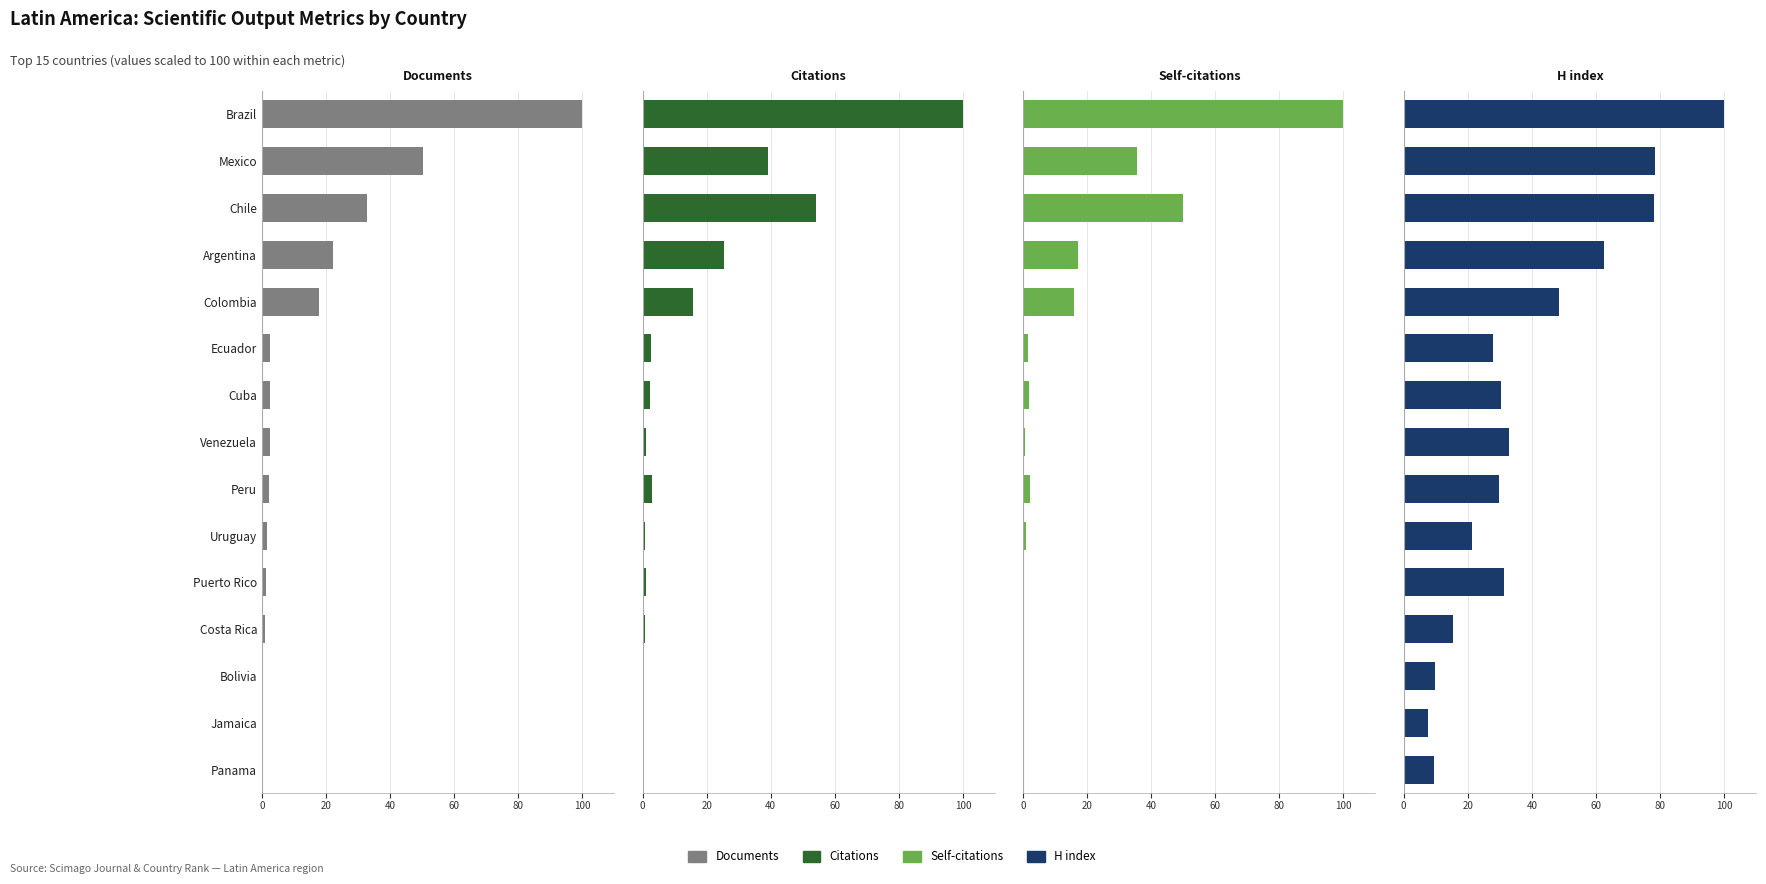

Which series changed the most between Cuba and Uruguay?

H index